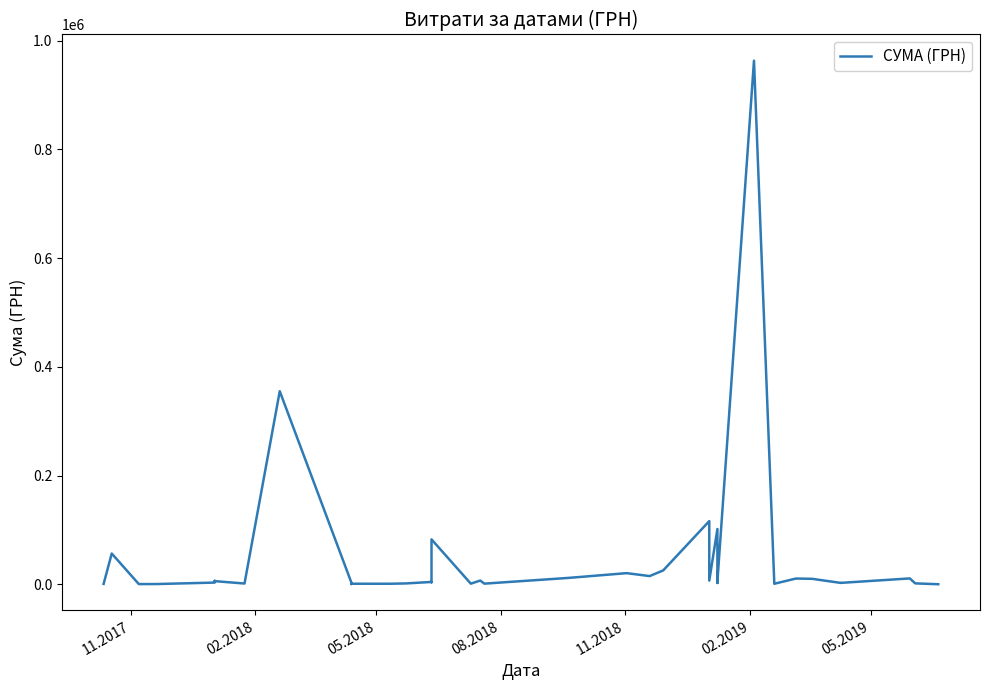

What is the average value?

46316.2